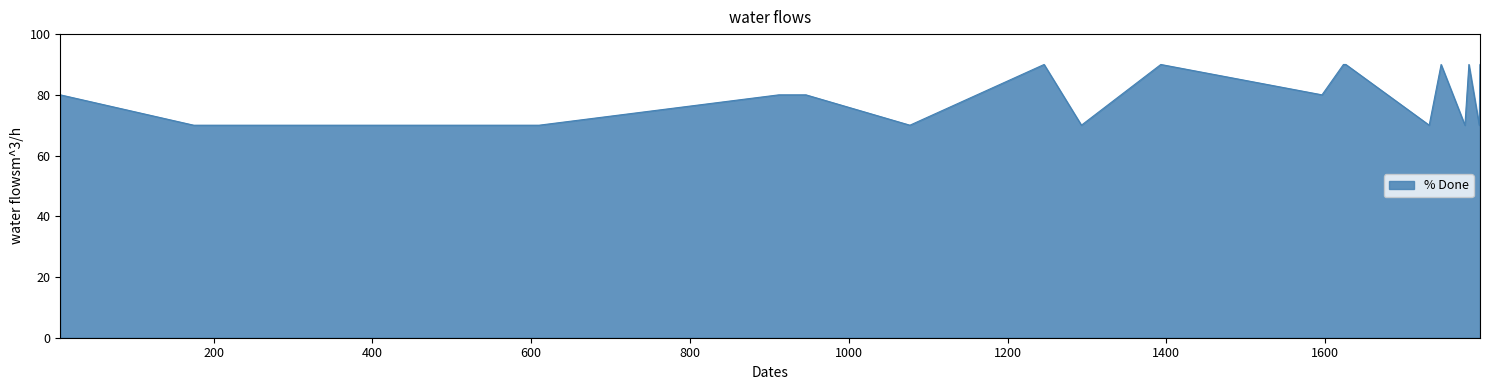

What is the difference between the maximum and minimum values?

20